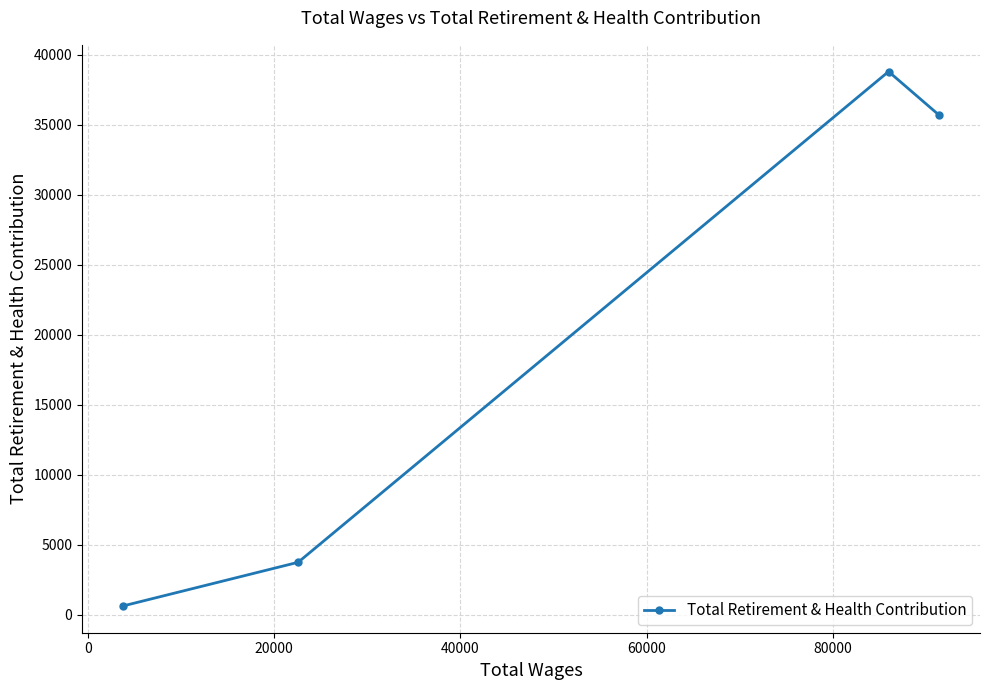

What is the smallest value displayed?

639